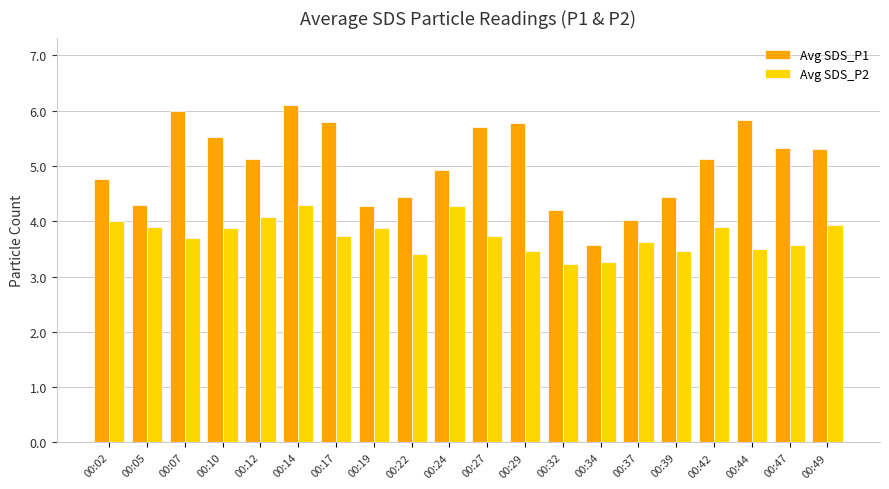

How many values in the Avg SDS_P1 series exceed 5?

11